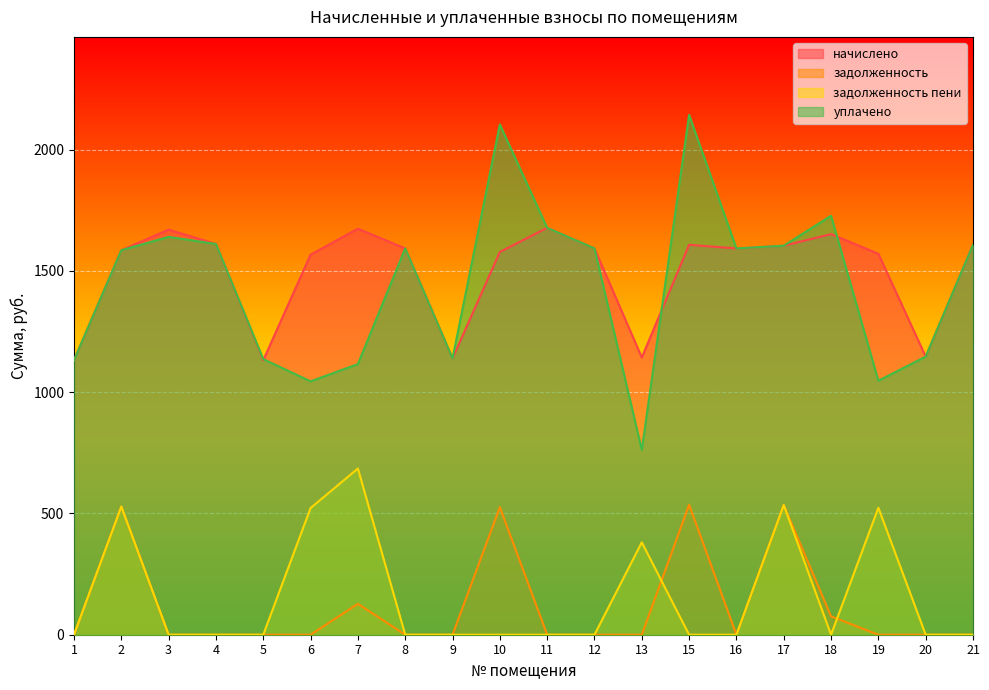

Reading left to right, list all the values displayed in this chart.

начислено: 1=1131.9	2=1585.4	3=1670.2	4=1611.2	5=1131.9	6=1567.0	7=1673.9	8=1592.8	9=1139.3	10=1578.0	11=1677.6	12=1592.8	13=1143.0	15=1607.5	16=1592.8	17=1603.9	18=1651.8	19=1570.7	20=1146.7	21=1607.5
задолженность: 1=0.0	2=528.5	3=0.0	4=0.0	5=0.0	6=0.0	7=127.4	8=0.0	9=0.0	10=526.0	11=0.0	12=0.0	13=0.0	15=535.8	16=0.0	17=534.6	18=75.6	19=0.0	20=0.0	21=0.0
задолженность пени: 1=0.0	2=528.5	3=0.0	4=0.0	5=0.0	6=522.3	7=685.3	8=0.0	9=0.0	10=0.0	11=0.0	12=0.0	13=381.0	15=0.0	16=0.0	17=534.6	18=0.0	19=523.5	20=0.0	21=0.0
уплачено: 1=1131.9	2=1585.4	3=1640.4	4=1611.2	5=1136.4	6=1044.7	7=1115.9	8=1592.8	9=1139.3	10=2104.0	11=1677.6	12=1592.8	13=762.0	15=2143.4	16=1592.8	17=1603.9	18=1727.4	19=1047.1	20=1146.7	21=1607.5